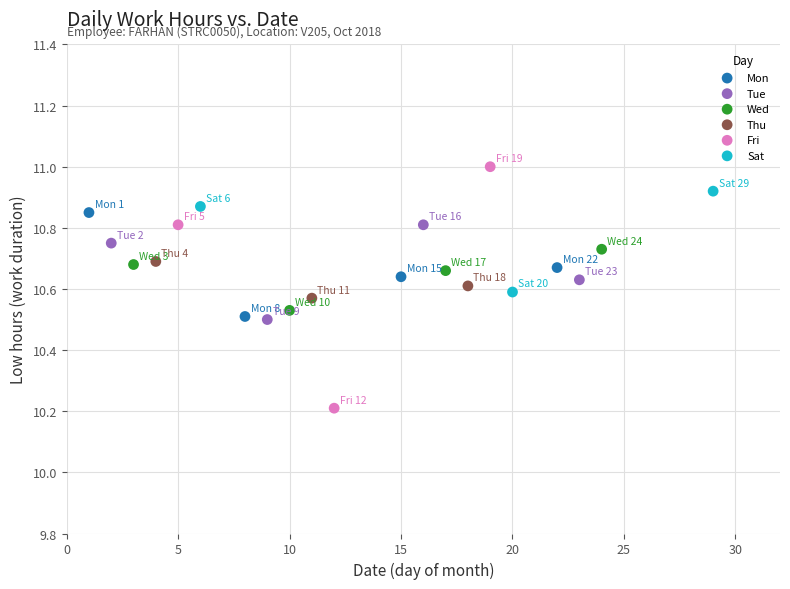

Which series contains the highest Y value?

Fri